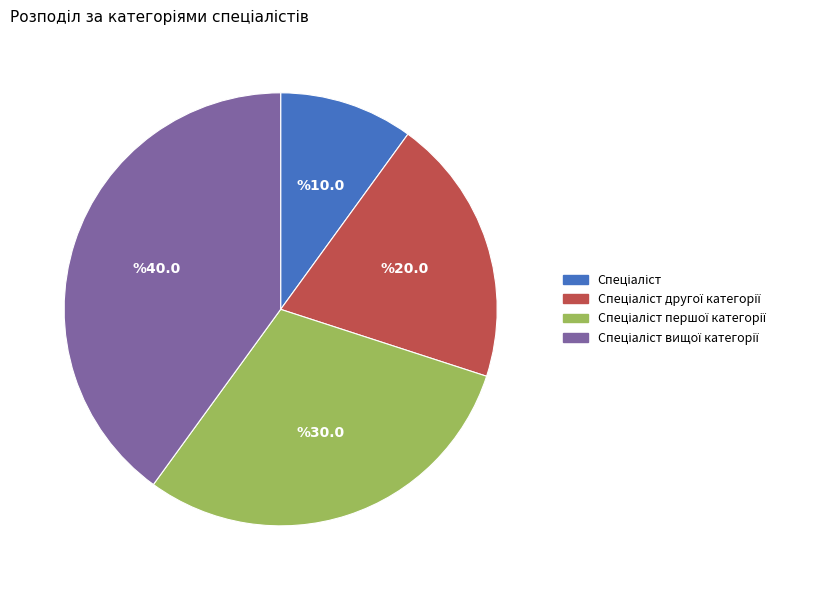

Is there a majority slice in this chart?

No